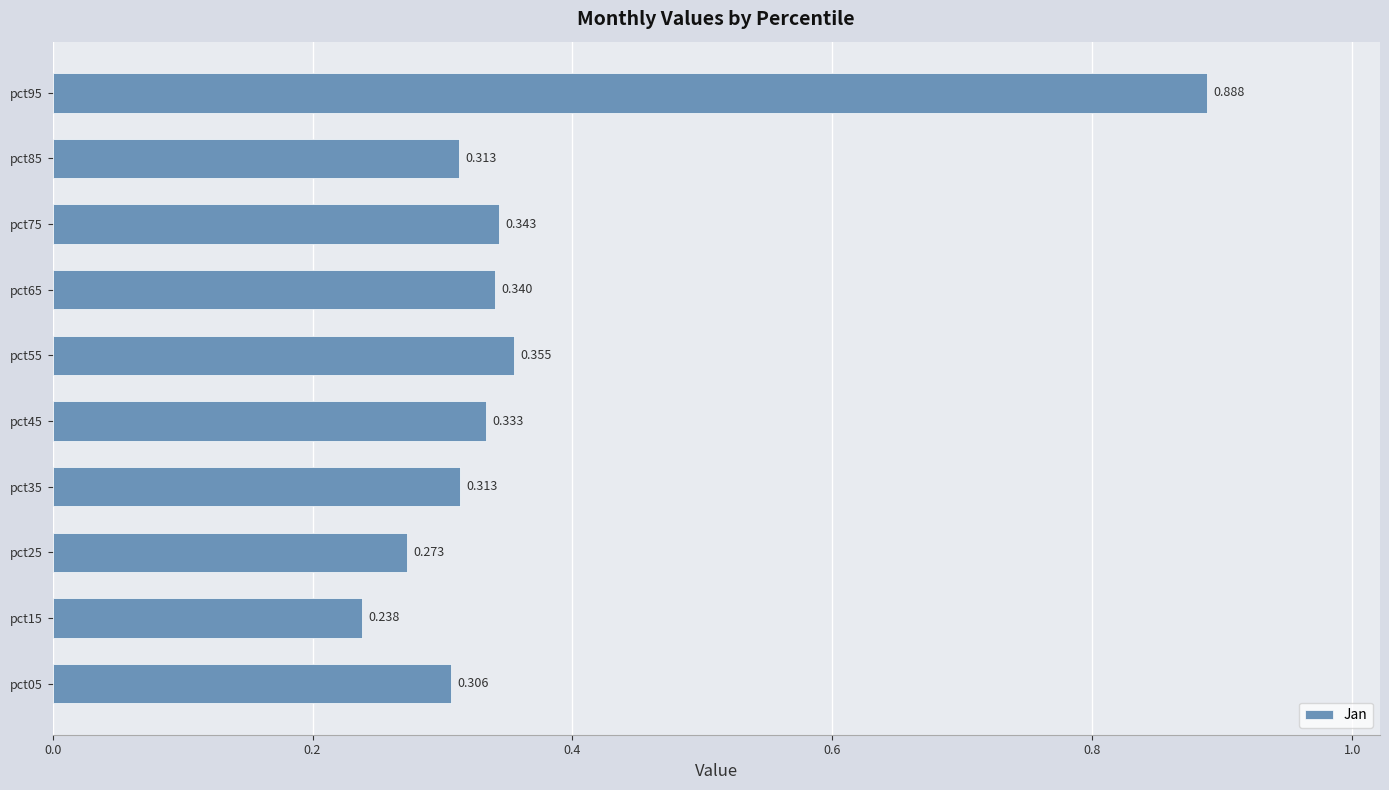

Does the chart contain any negative values?

No